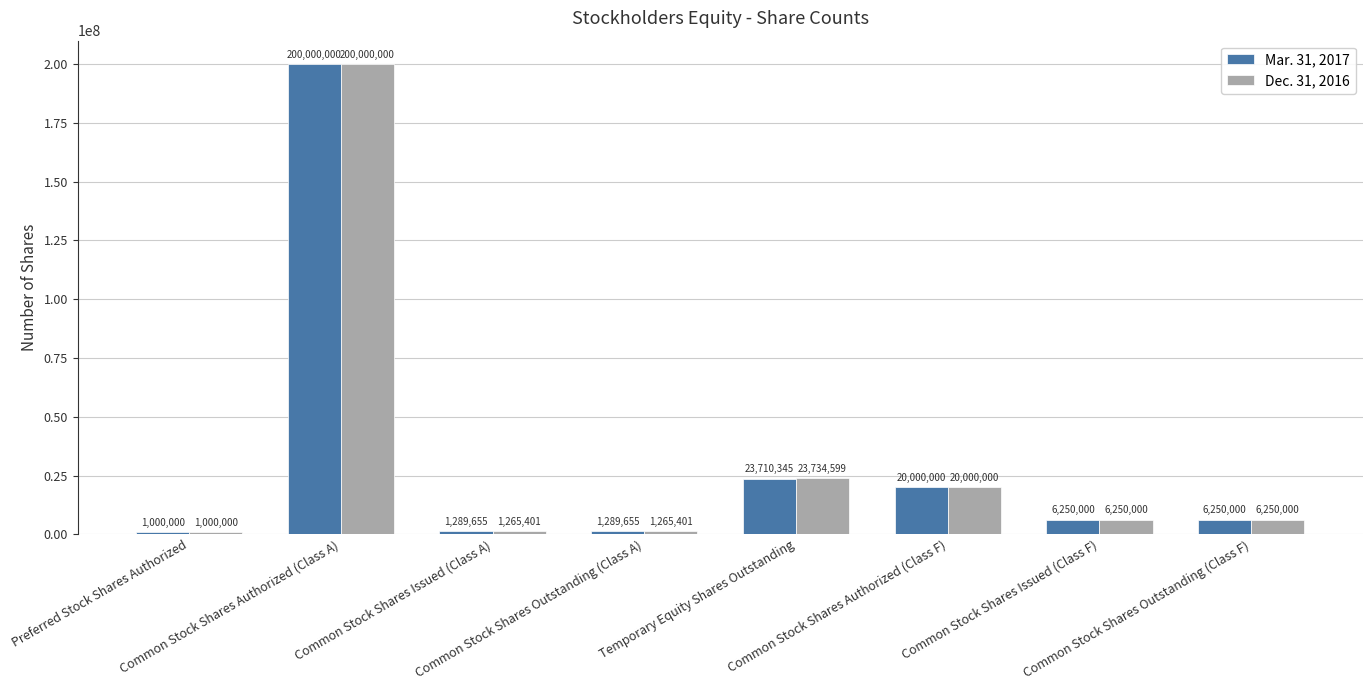

Between Temporary Equity Shares Outstanding and Common Stock Shares Issued (Class F), which series saw the biggest shift?

Dec. 31, 2016